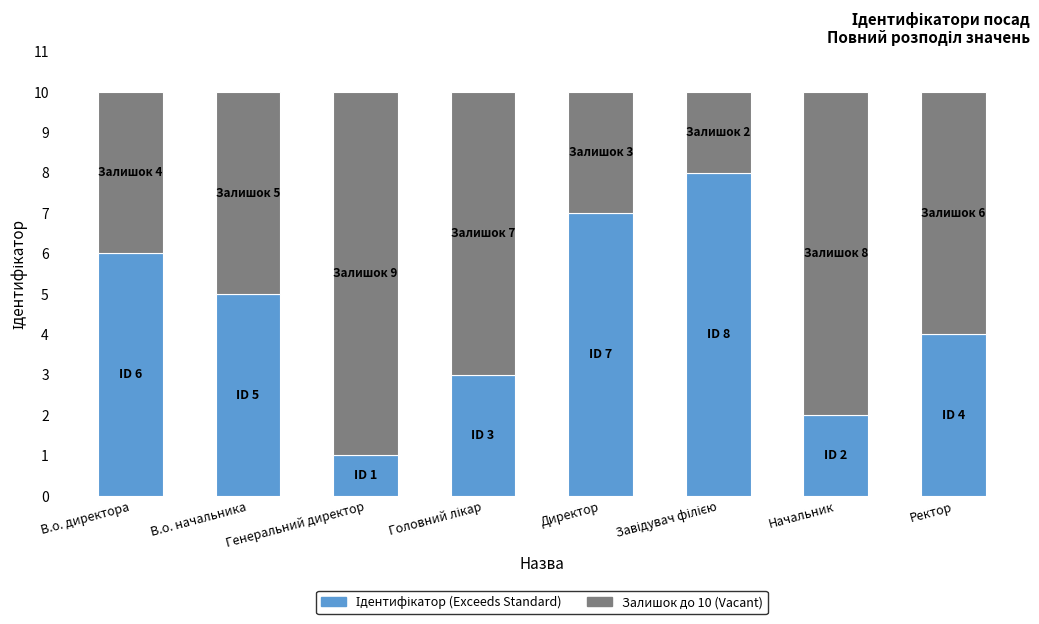

What is the total value across all series at В.о. начальника?

10